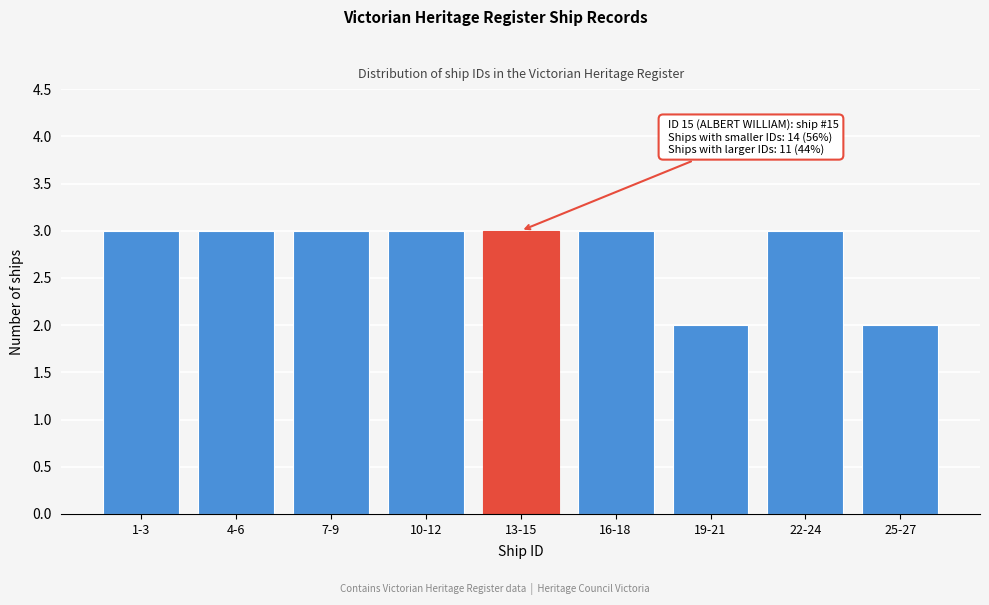

Reading left to right, extract all data points from this chart.

3	3	3	3	3	3	2	3	2